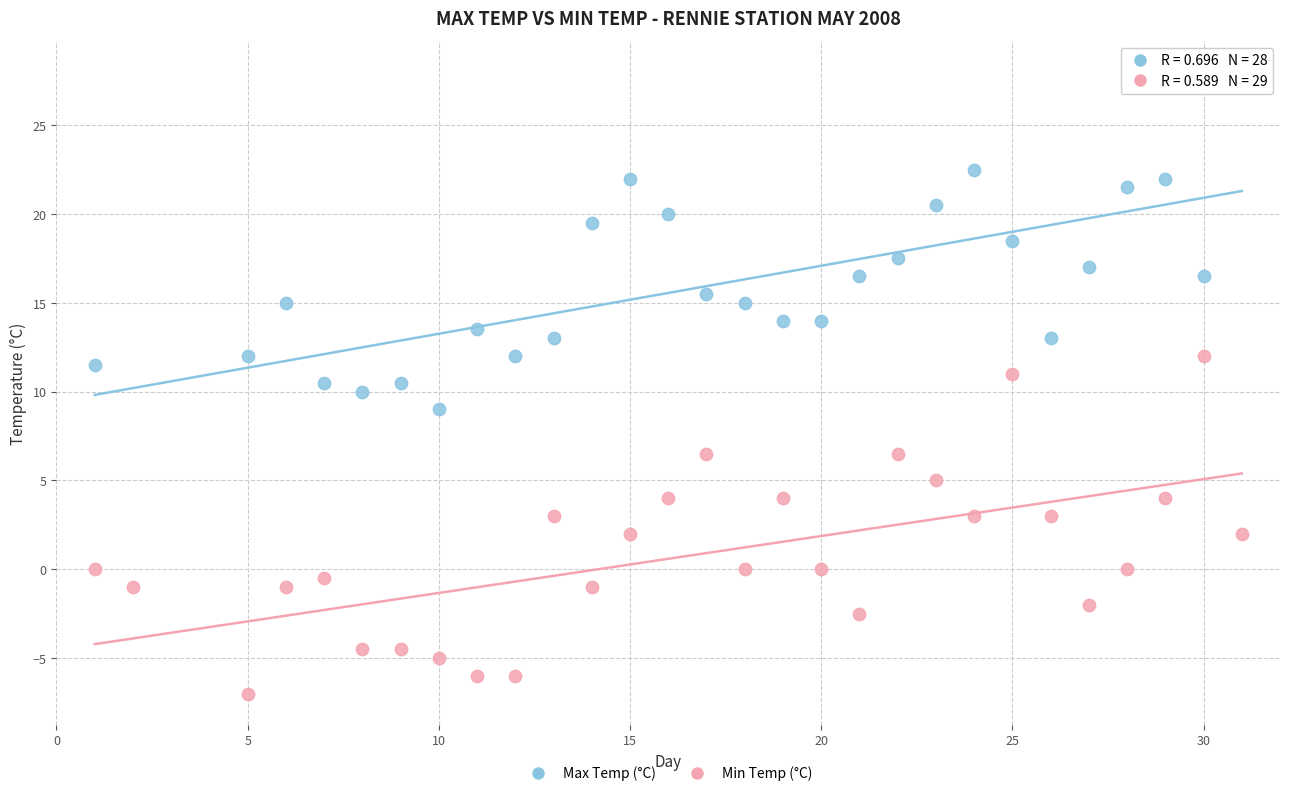

Which series reaches the maximum Y coordinate?

Max Temp (°C)